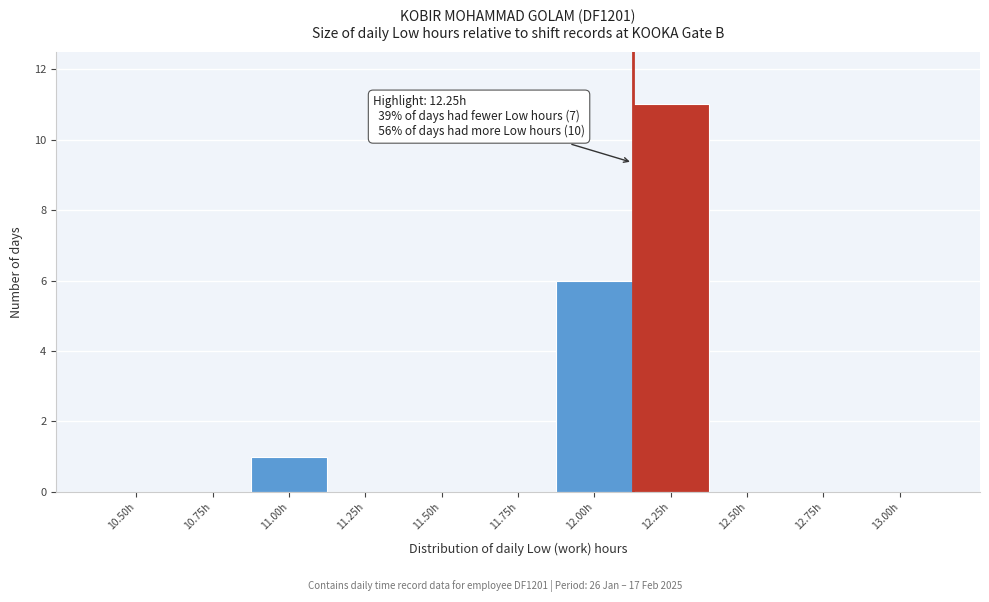

Reading left to right, what are all the values shown in this chart?

10.50h=0	10.75h=0	11.00h=1	11.25h=0	11.50h=0	11.75h=0	12.00h=6	12.25h=11	12.50h=0	12.75h=0	13.00h=0